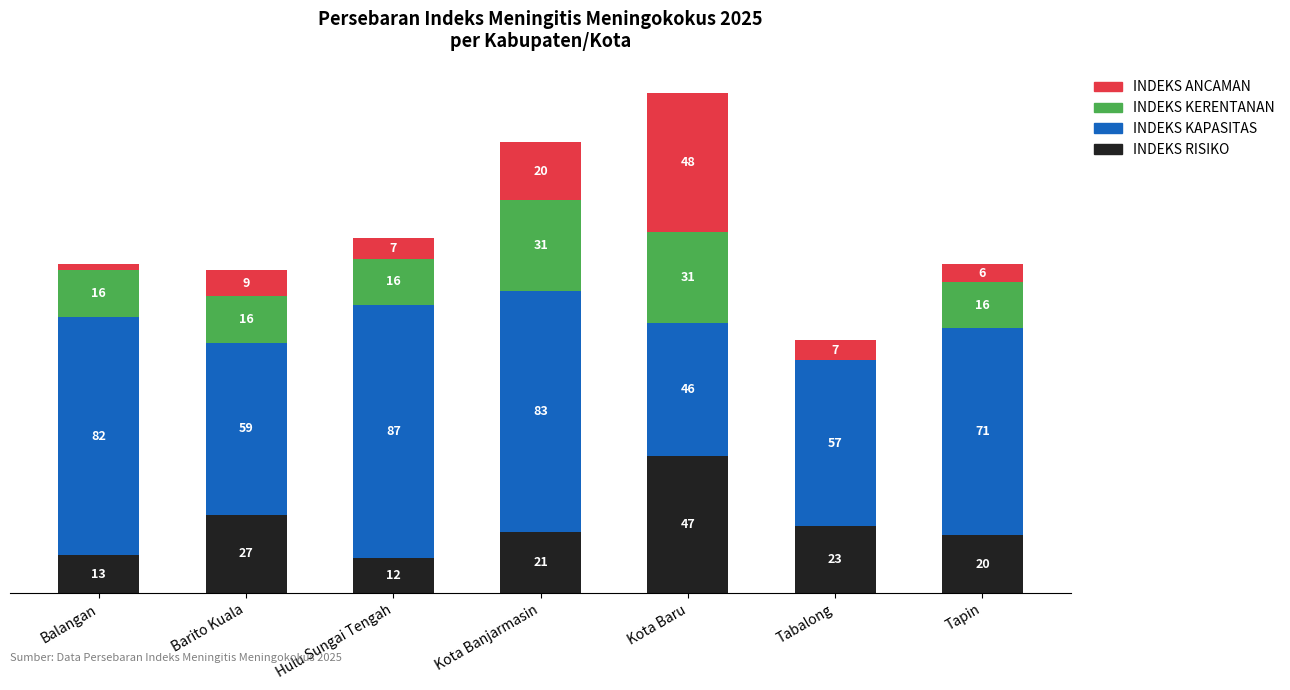

Where is INDEKS RISIKO nearest to the value 29?

Barito Kuala